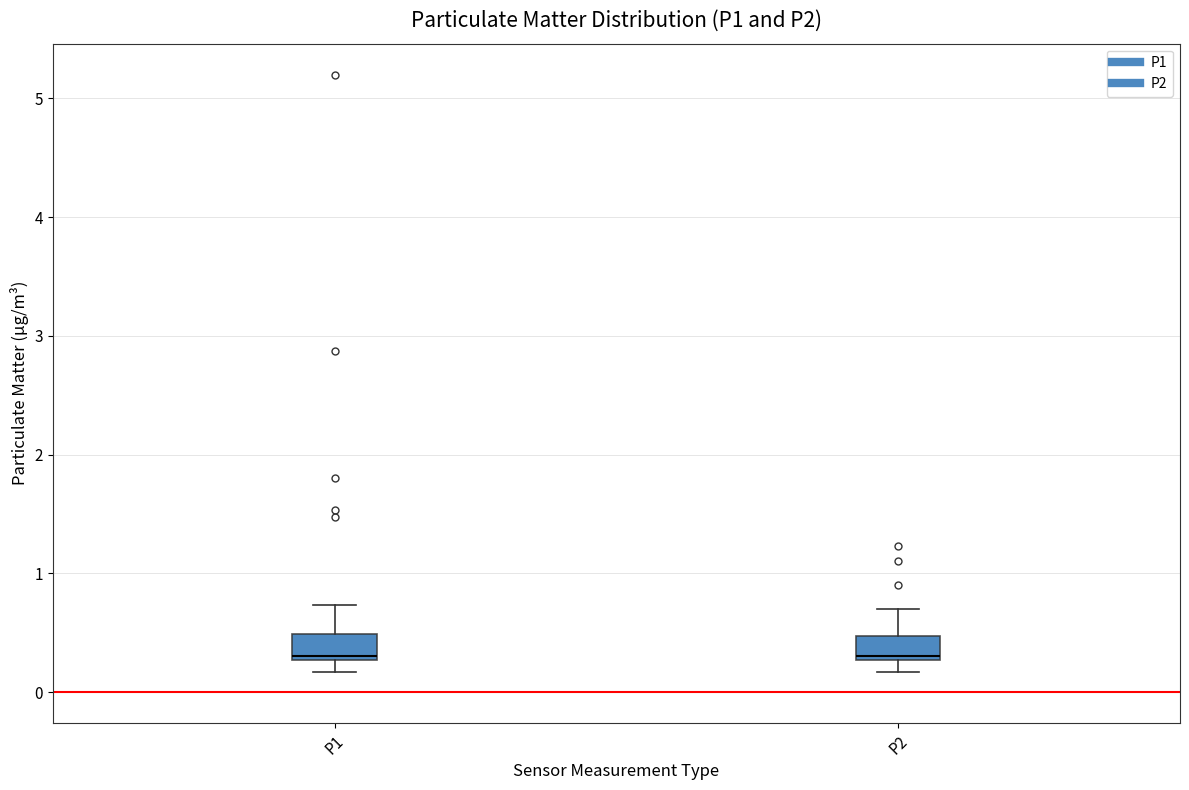

Reading left to right, read every box against the y-axis: the position of its median line, the range the box covers, and the ends of its whiskers. The values are not printed on the chart, so give them approximately, as read against the axis.

P1: median 0.3, box 0.3 to 0.5, whiskers 0.2 to 0.7
P2: median 0.3, box 0.3 to 0.5, whiskers 0.2 to 0.7